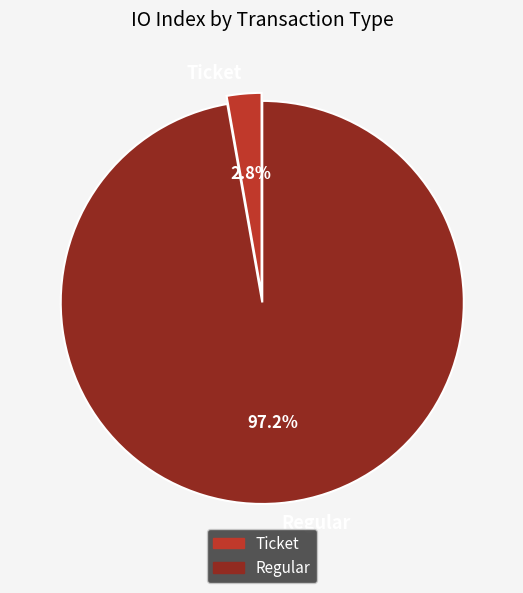

Is it true that Regular is 90% of the pie?

False